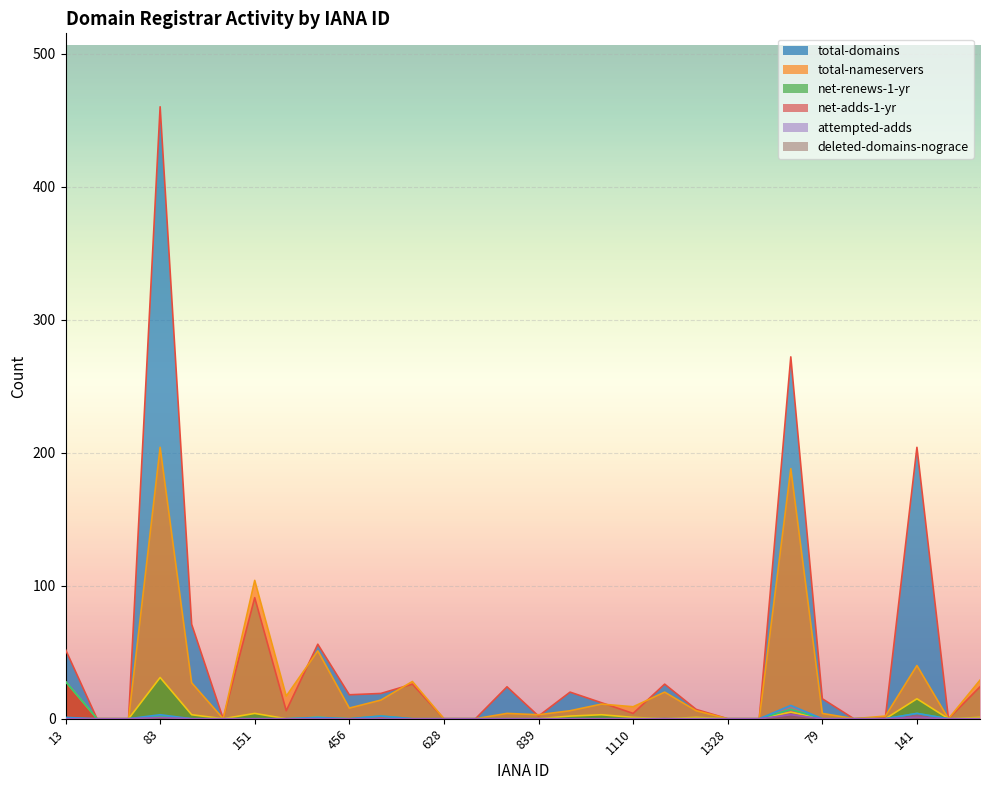

True or false: total-nameservers and total-domains cross at least once.

True